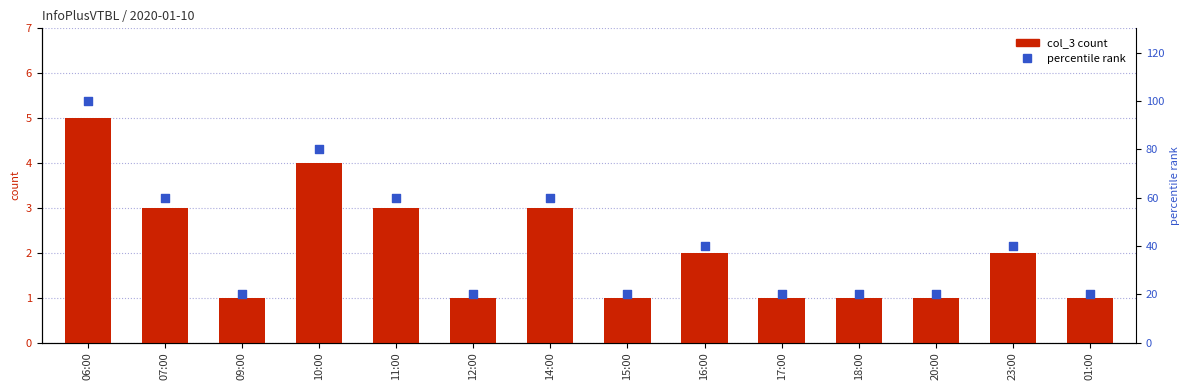

Which series has the largest total across all categories?

percentile rank